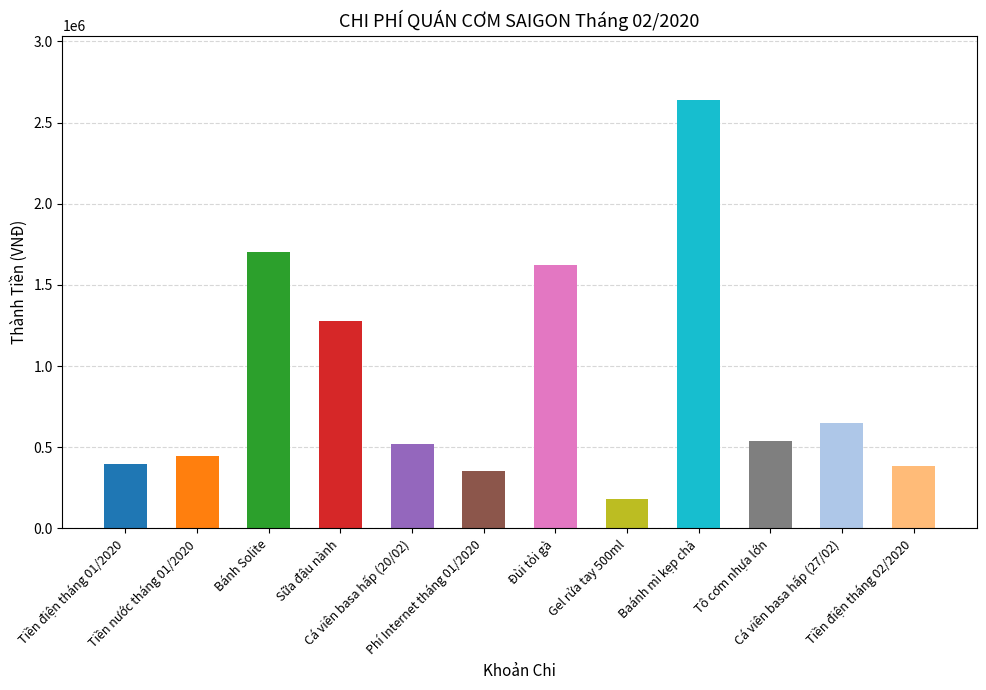

What is the label of the 8th bar from the right?

Cá viên basa hấp (20/02)